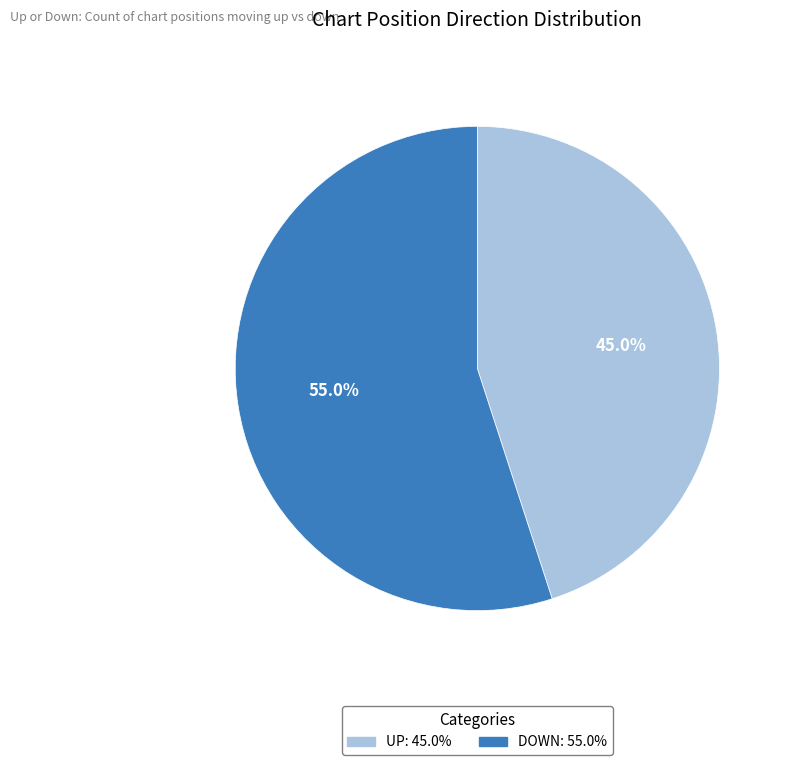

Is there any slice that represents more than half of the pie?

Yes